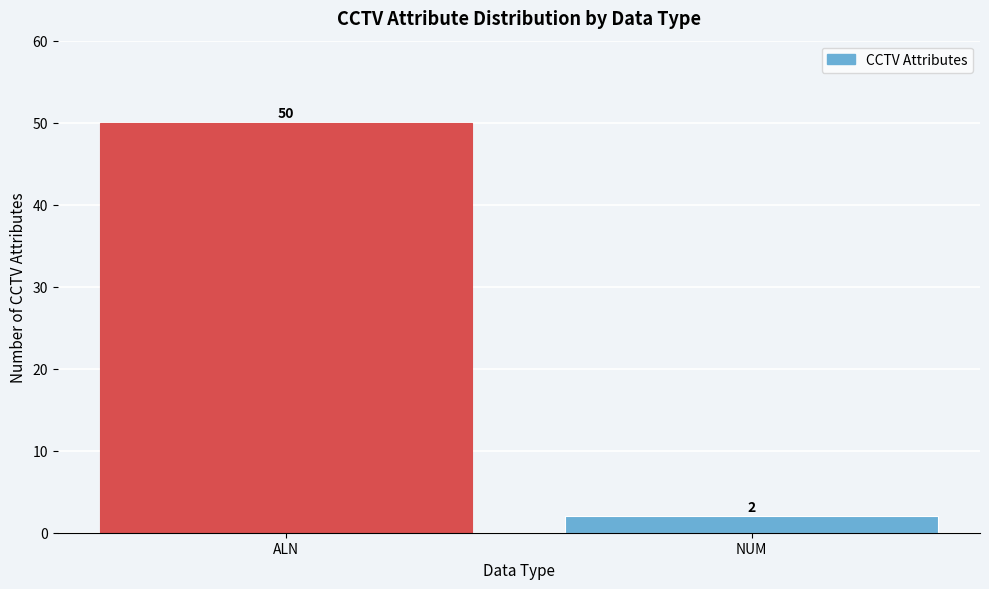

Reading right to left, extract all data points from this chart.

2	50